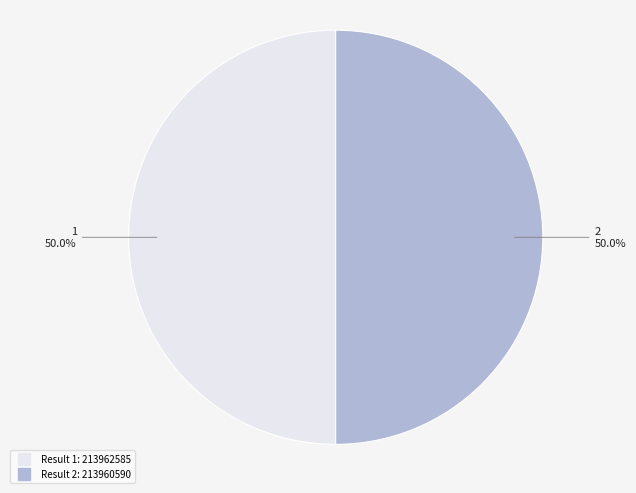

How many slices are in this pie chart?

2